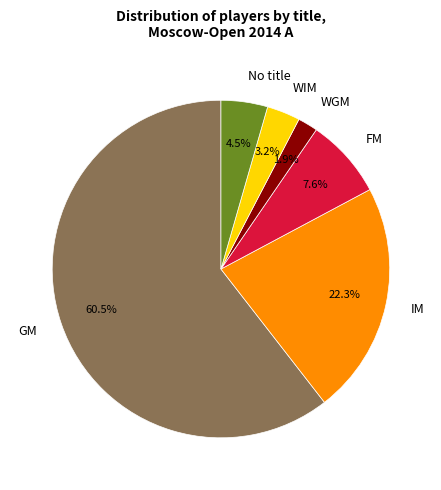

Is GM the majority of the pie?

Yes